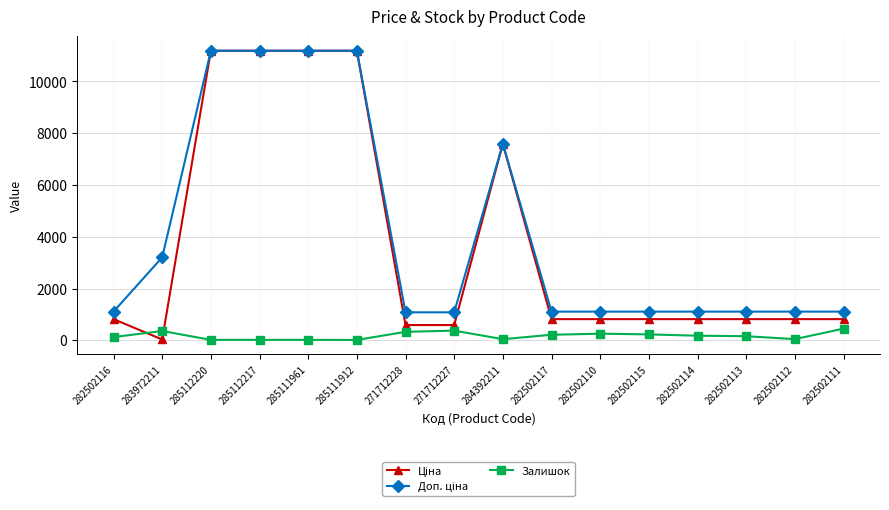

True or false: Залишок has a value of 256.0 at 282502110.

True